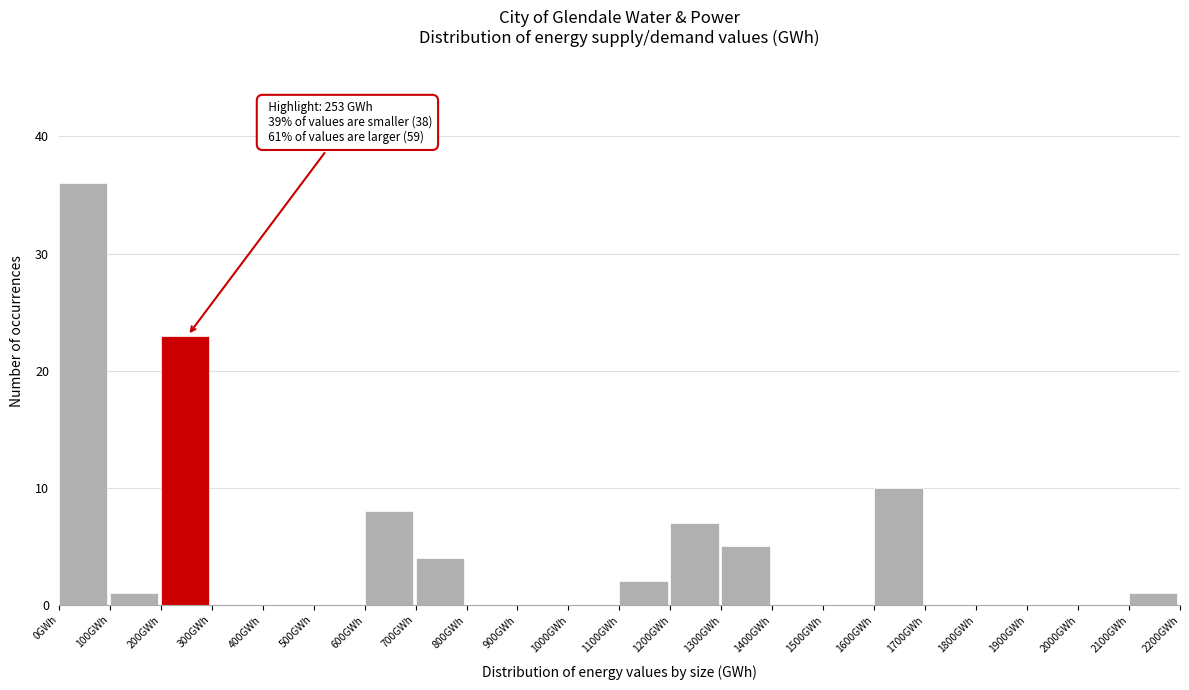

Over which range of the x-axis is the bar tallest?

0 to 100